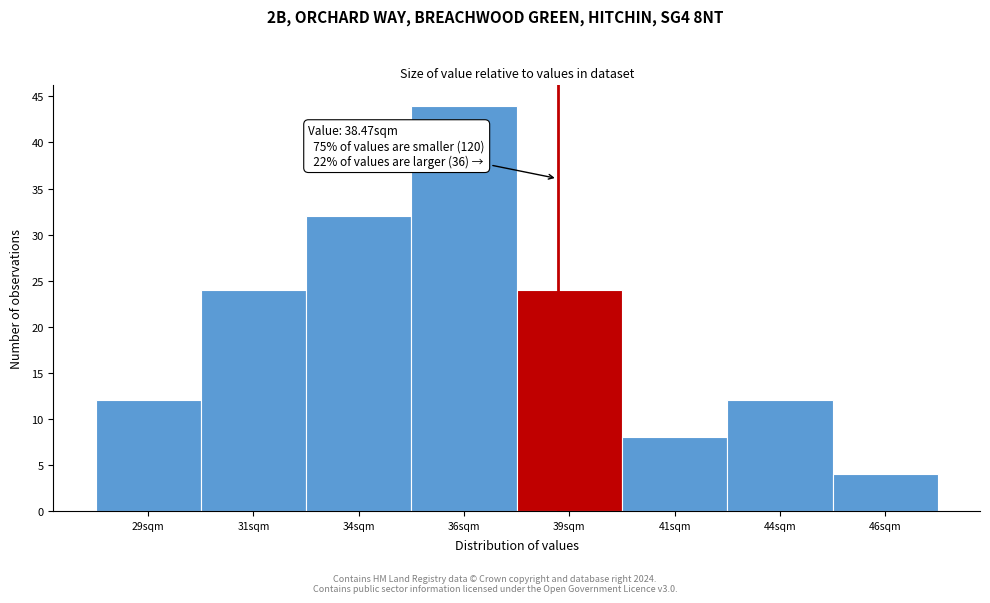

Reading right to left, list all the values displayed in this chart.

4	12	8	24	44	32	24	12